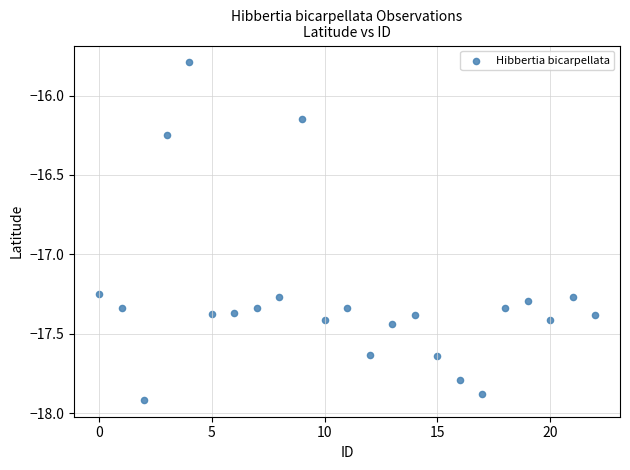

What is the range of Y values (max minus min)?

2.1